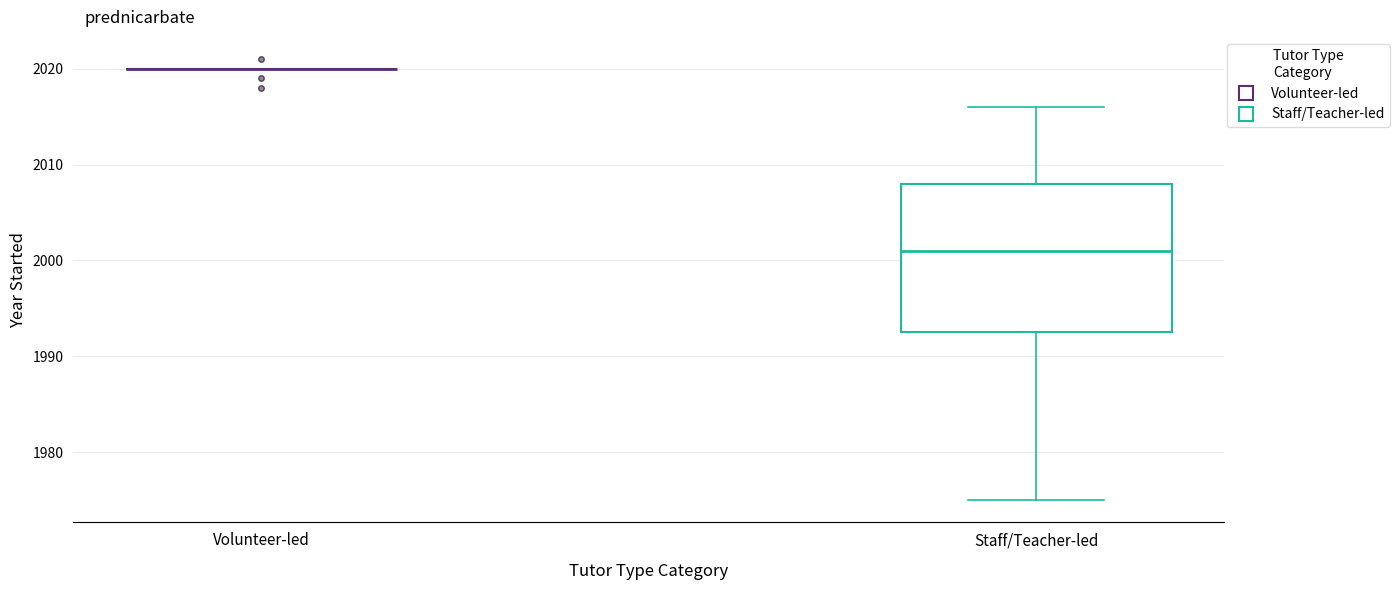

Reading left to right, transcribe this box plot: for each box, give where its median line is, the range the box spans, and where its two whiskers end, as read against the y-axis. The values are not printed on the chart, so give them approximately, as read against the axis.

Volunteer-led: box collapsed to a line at 2020, whiskers 2020 to 2020
Staff/Teacher-led: median 2001, box 1993 to 2008, whiskers 1975 to 2016